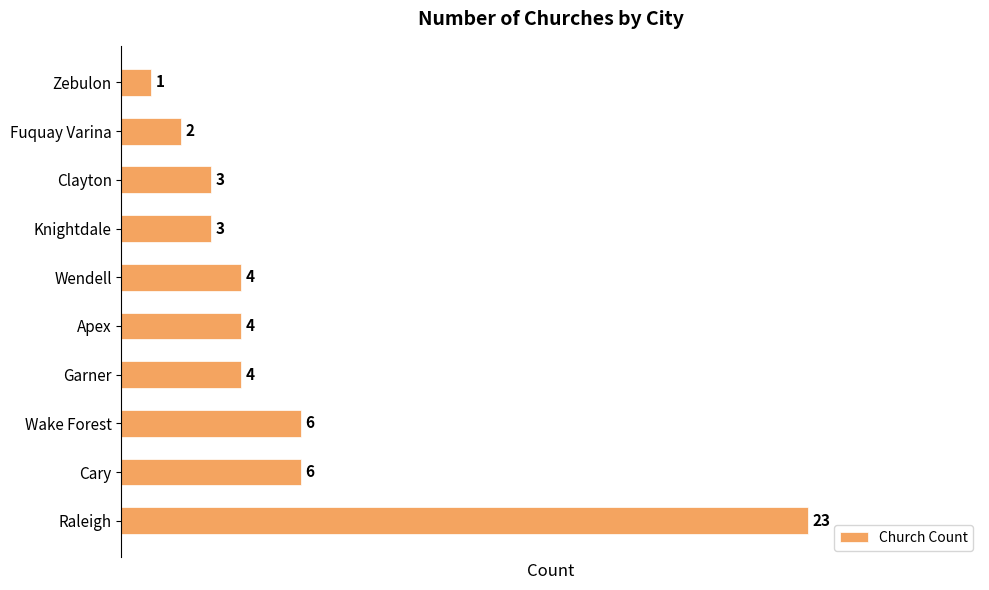

The chart shows a value of 2 at Garner. True or false?

False